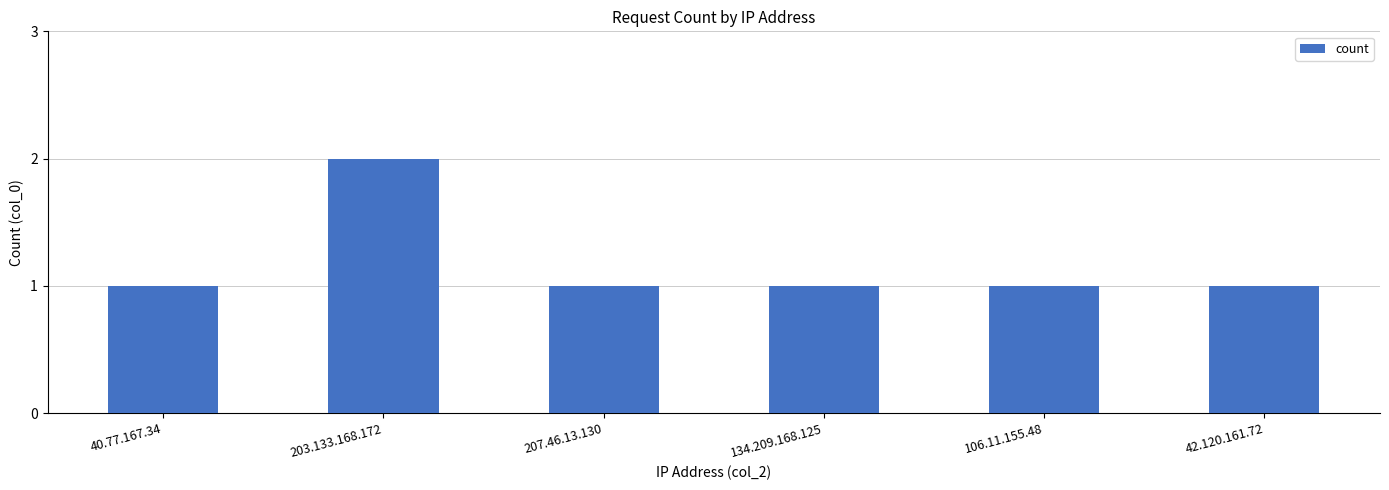

How many values are between 1 and 2?

6